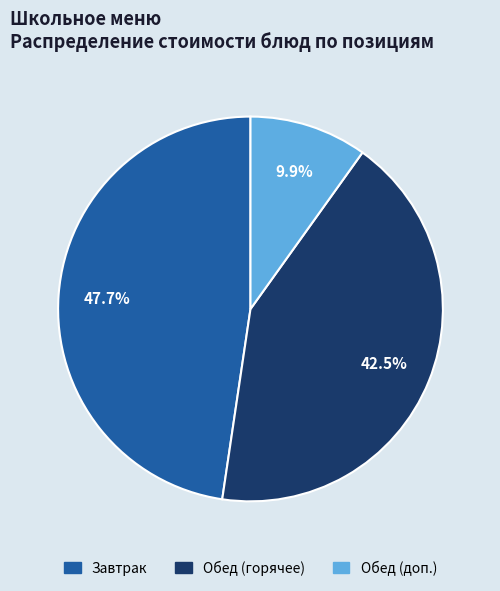

Does any single category account for the majority?

No